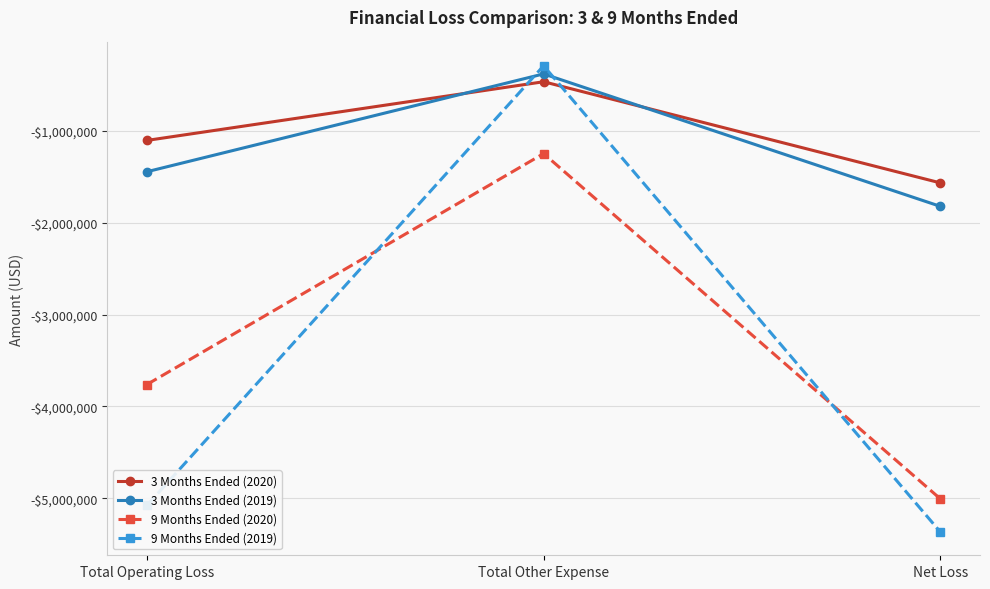

What value does the 3 Months Ended (2020) series have at Total Operating Loss?

-1101878